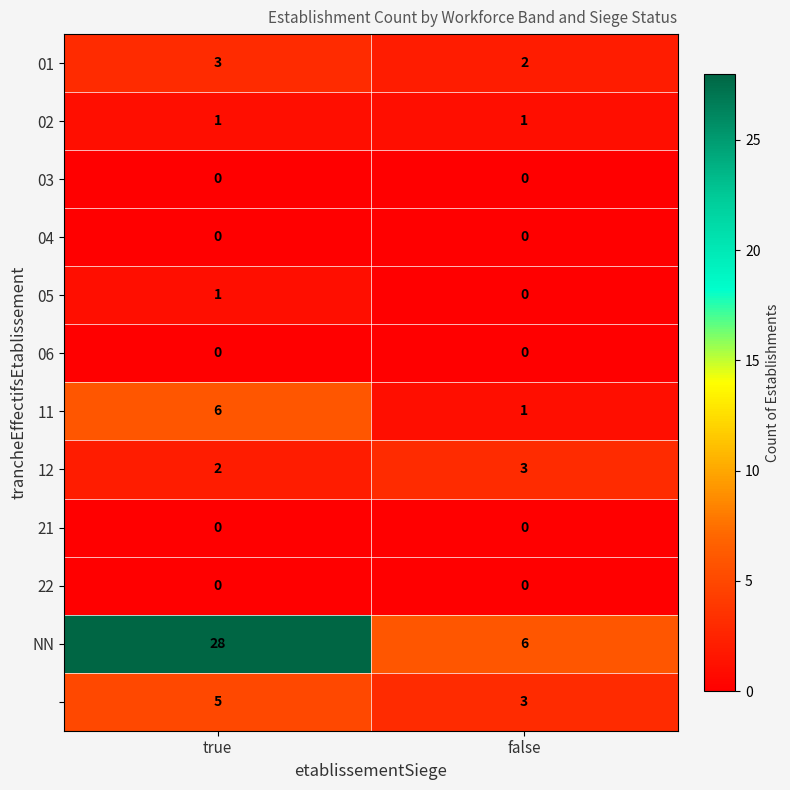

What is the total value across all series at true?

46